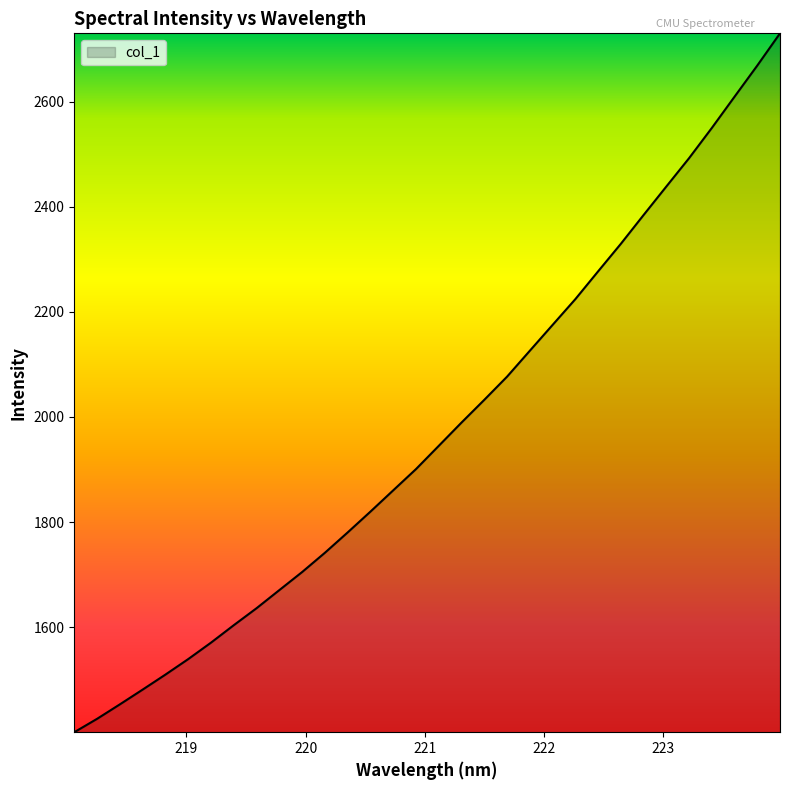

What is the smallest value displayed?

1400.0